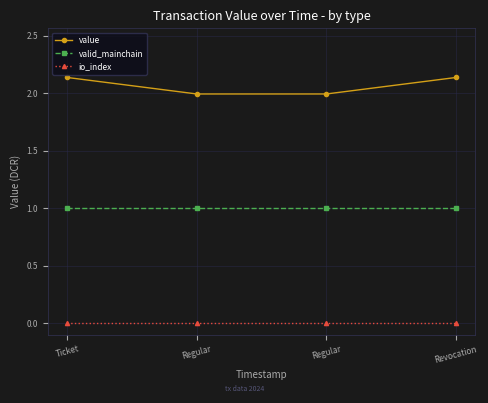

What are all the series names shown in the legend?

value, valid_mainchain, io_index